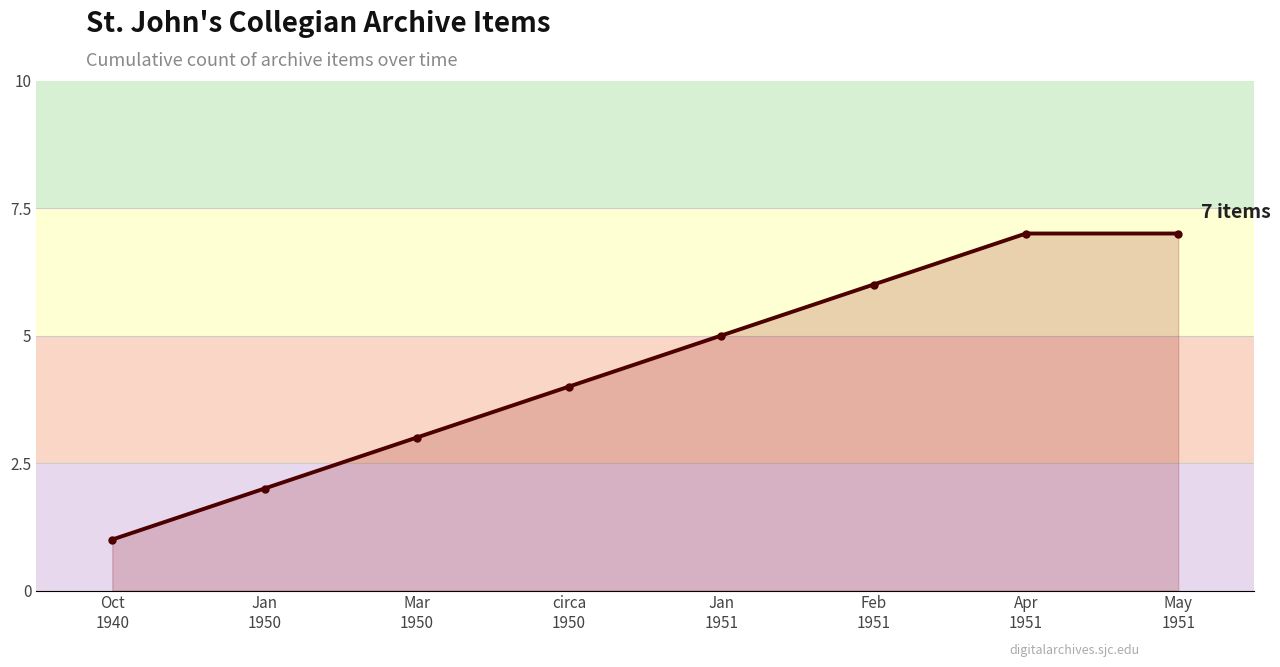

Is it true that the value at Apr
1951 is 7?

True